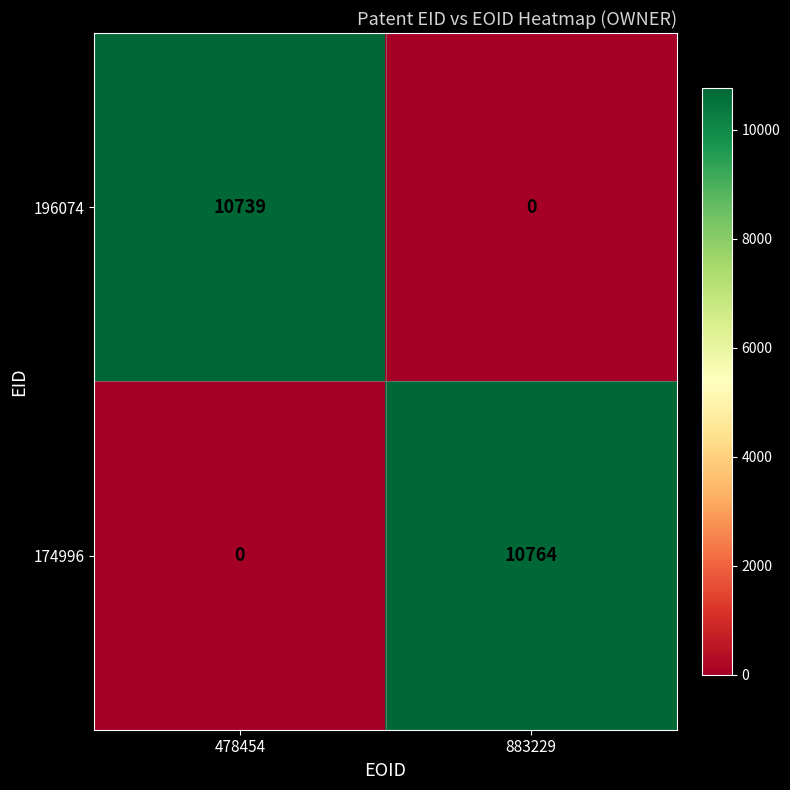

What is the average value of the 174996 series?

5382